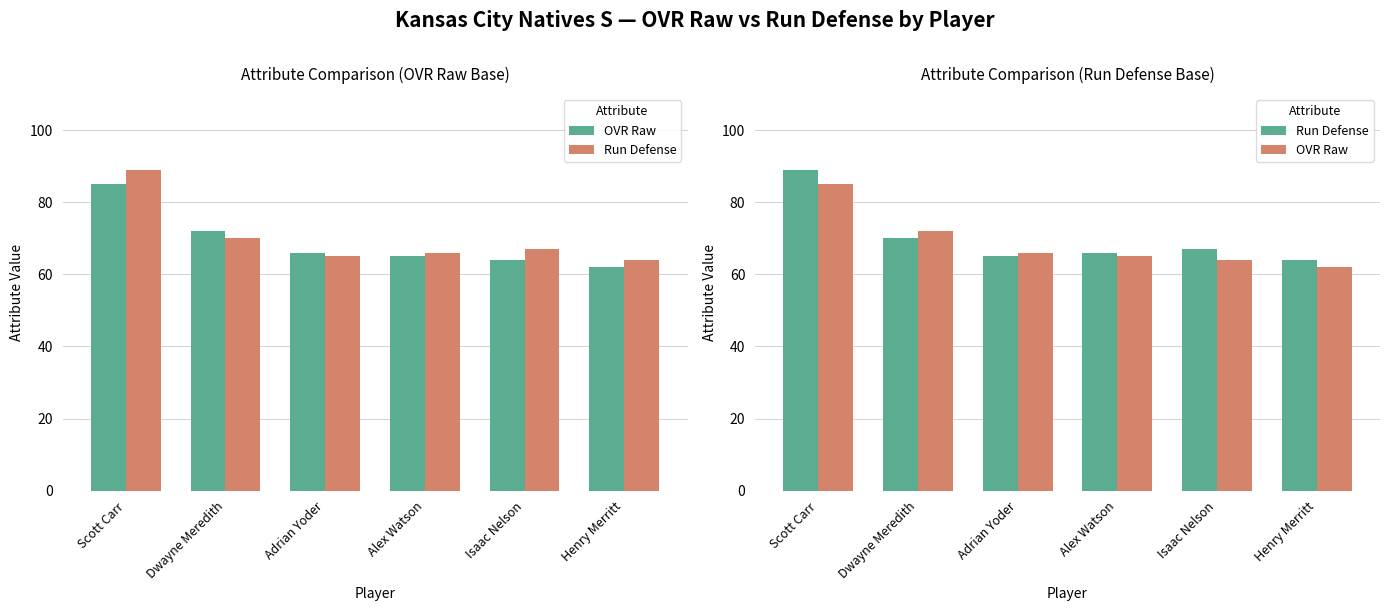

Where is OVR Raw nearest to the value 73?

Dwayne Meredith